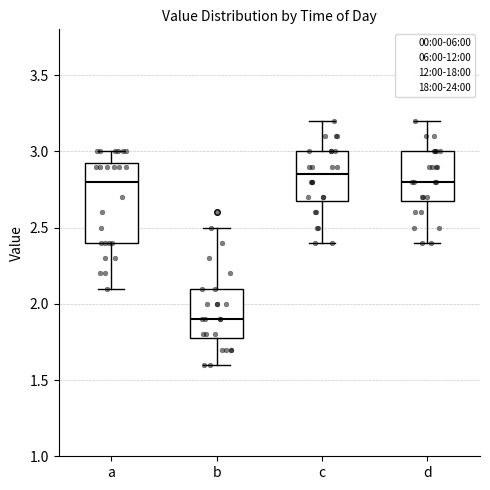

Reading left to right, transcribe this box plot: for each box, give where its median line is, the range the box spans, and where its two whiskers end, as read against the y-axis. The values are not printed on the chart, so give them approximately, as read against the axis.

a: median 2.80, box 2.40 to 2.95, whiskers 2.10 to 3.00
b: median 1.90, box 1.80 to 2.10, whiskers 1.60 to 2.50
c: median 2.85, box 2.70 to 3.00, whiskers 2.40 to 3.20
d: median 2.80, box 2.70 to 3.00, whiskers 2.40 to 3.20